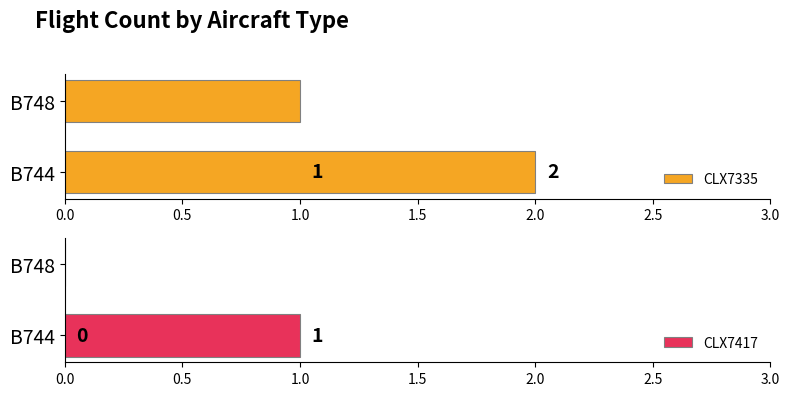

What is the highest value of the CLX7335 series?

2